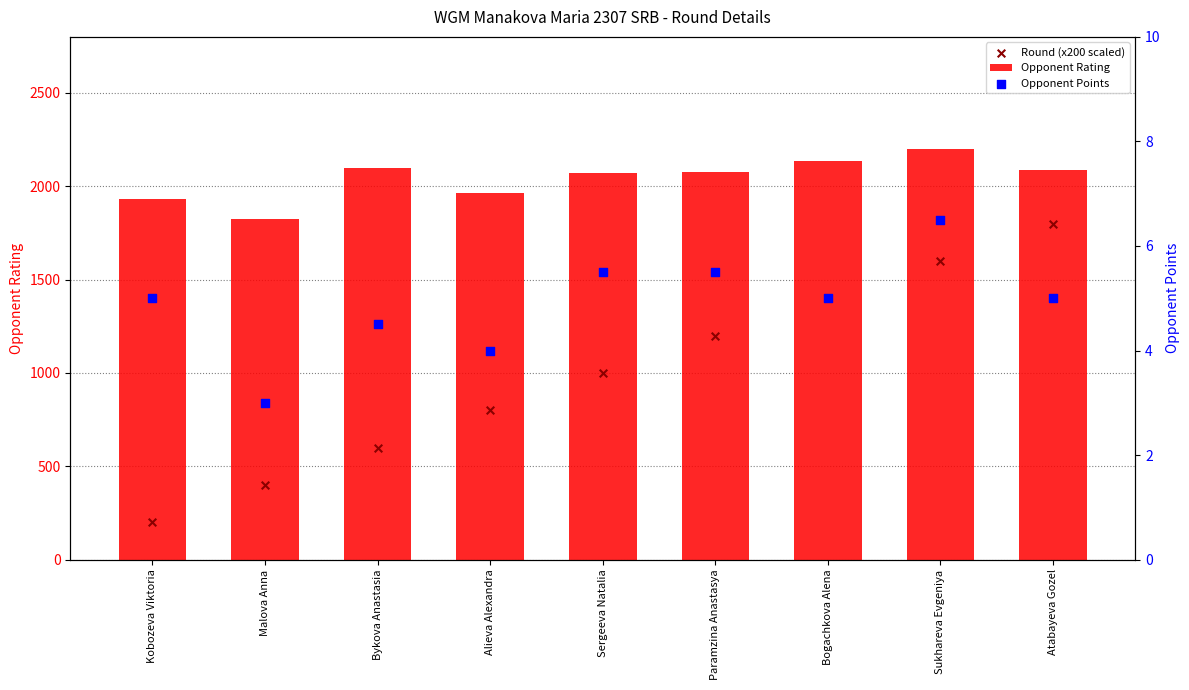

What are all the series names shown in the legend?

Opponent Rating, Round (x200 scaled), Opponent Points